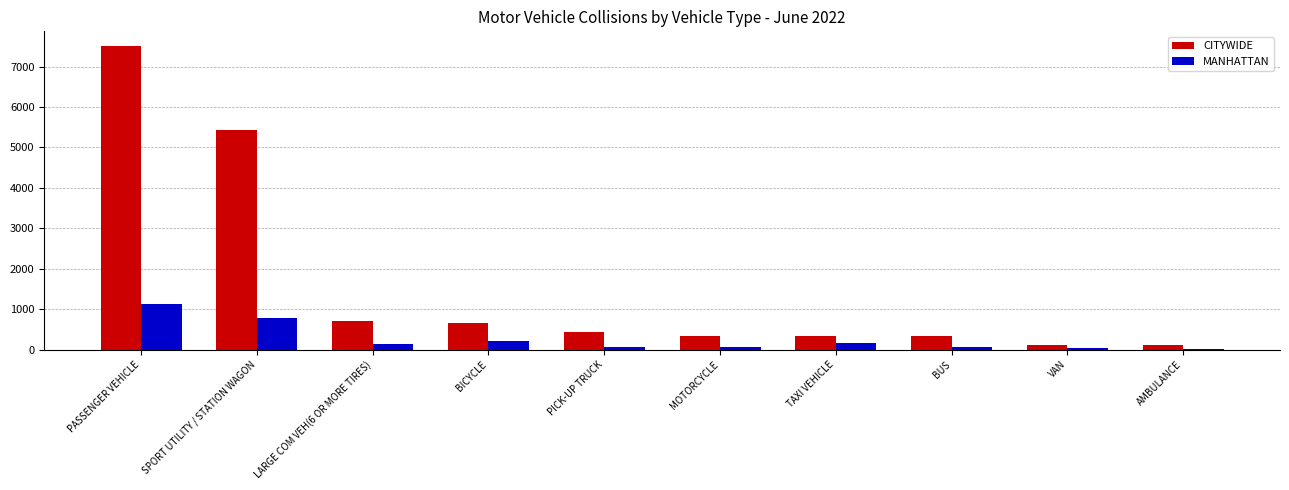

Between LARGE COM VEH(6 OR MORE TIRES) and VAN, which series saw the biggest shift?

CITYWIDE